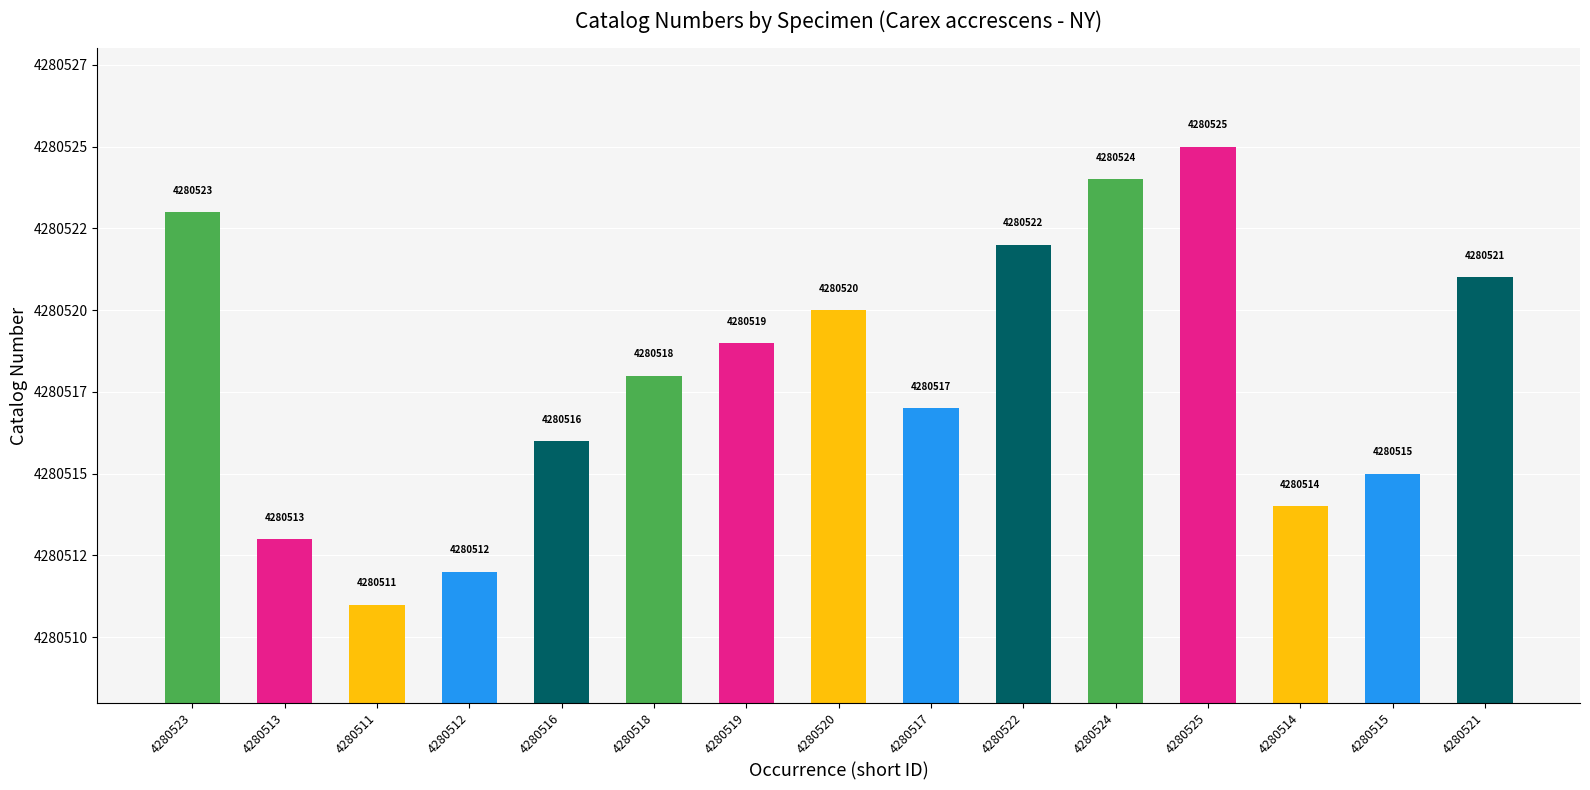

The value at 4280520 is 2620304. True or false?

False